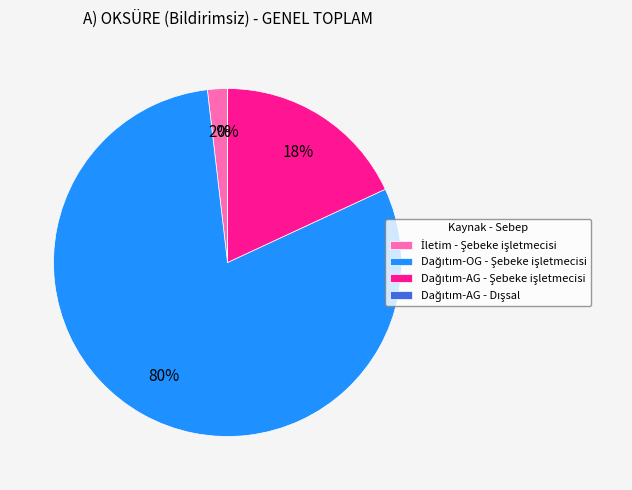

To the nearest percent, what is the average slice percentage?

25%